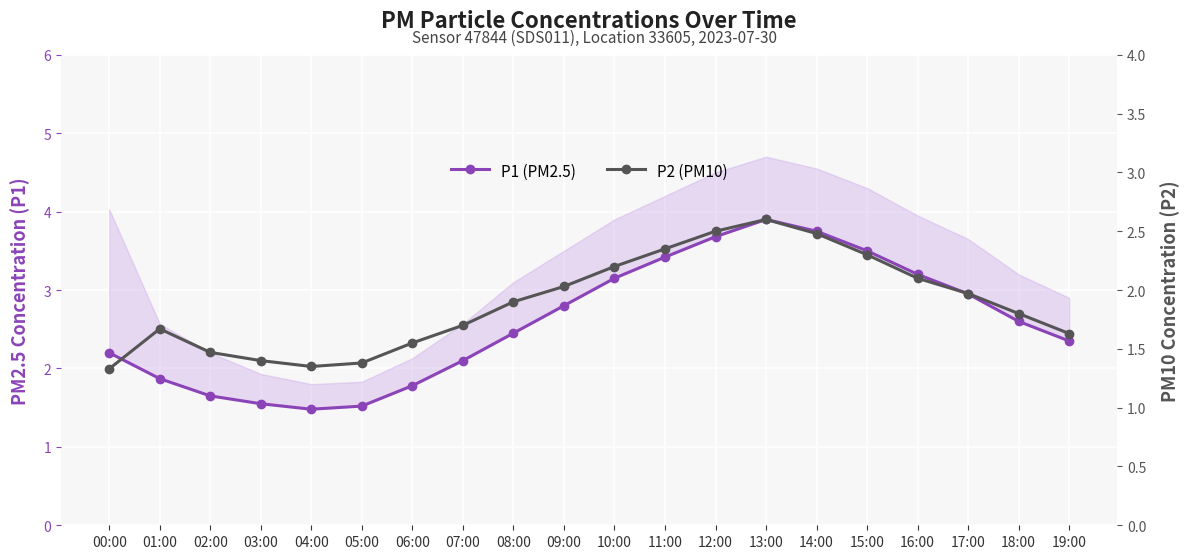

Is it true that P2 (PM10) equals 2.2 at 02:00?

False